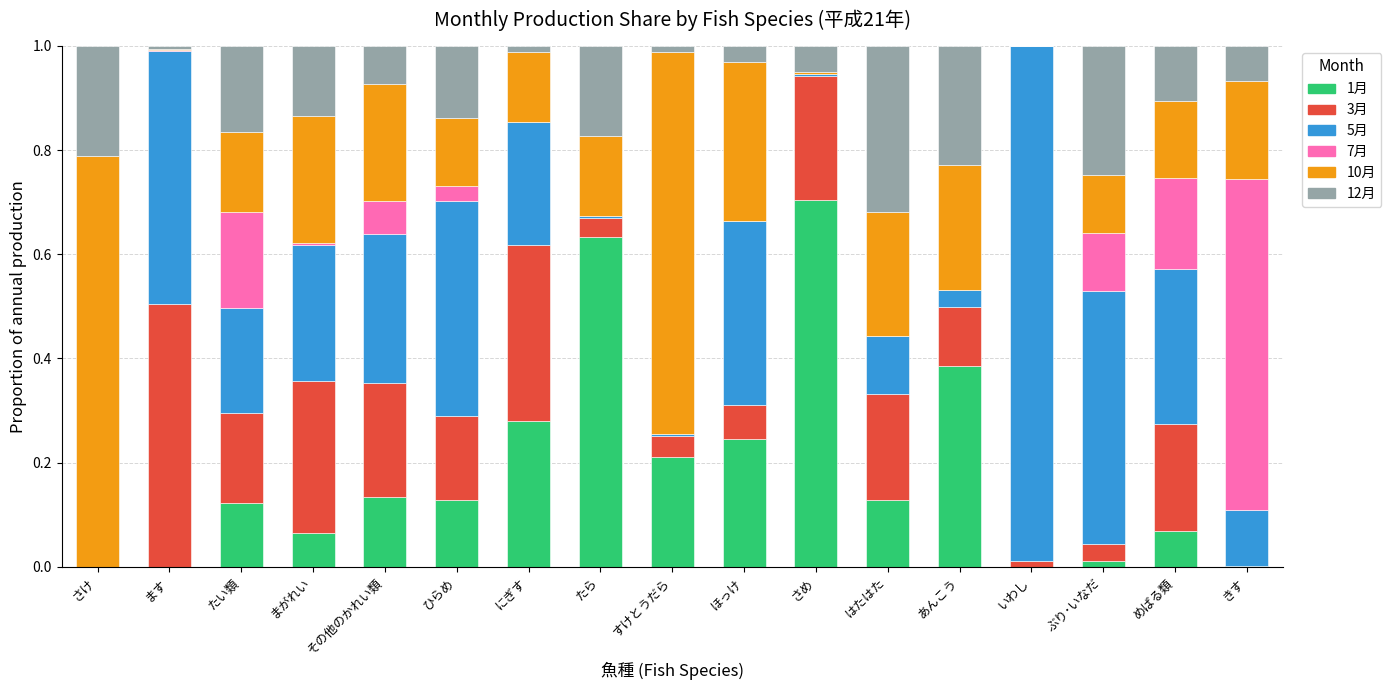

The 1月 series shows 0.1 at ひらめ. True or false?

True